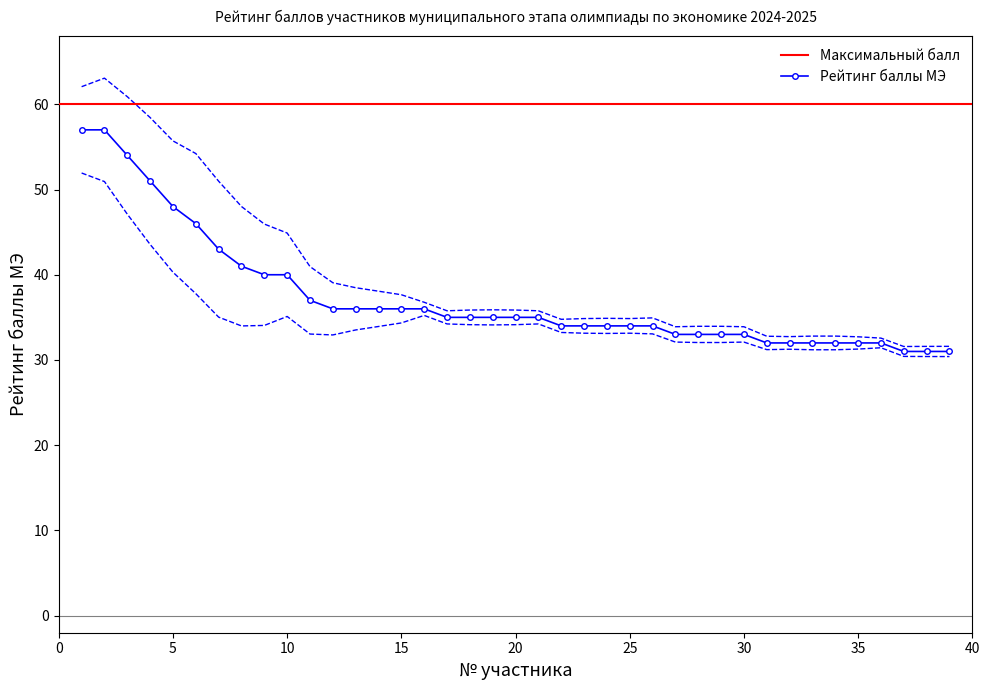

What is the sum of the values at 37 and 10?

71